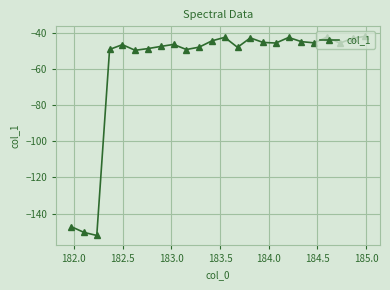

What is the minimum value shown in the chart?

-152.1